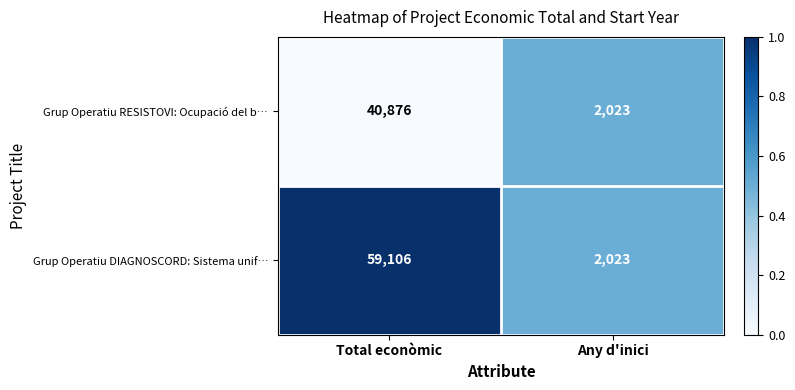

Reading right to left, extract all data points from this chart.

Grup Operatiu RESISTOVI: Ocupació del b…: Any d'inici=2023	Total econòmic=40876
Grup Operatiu DIAGNOSCORD: Sistema unif…: Any d'inici=2023	Total econòmic=59106